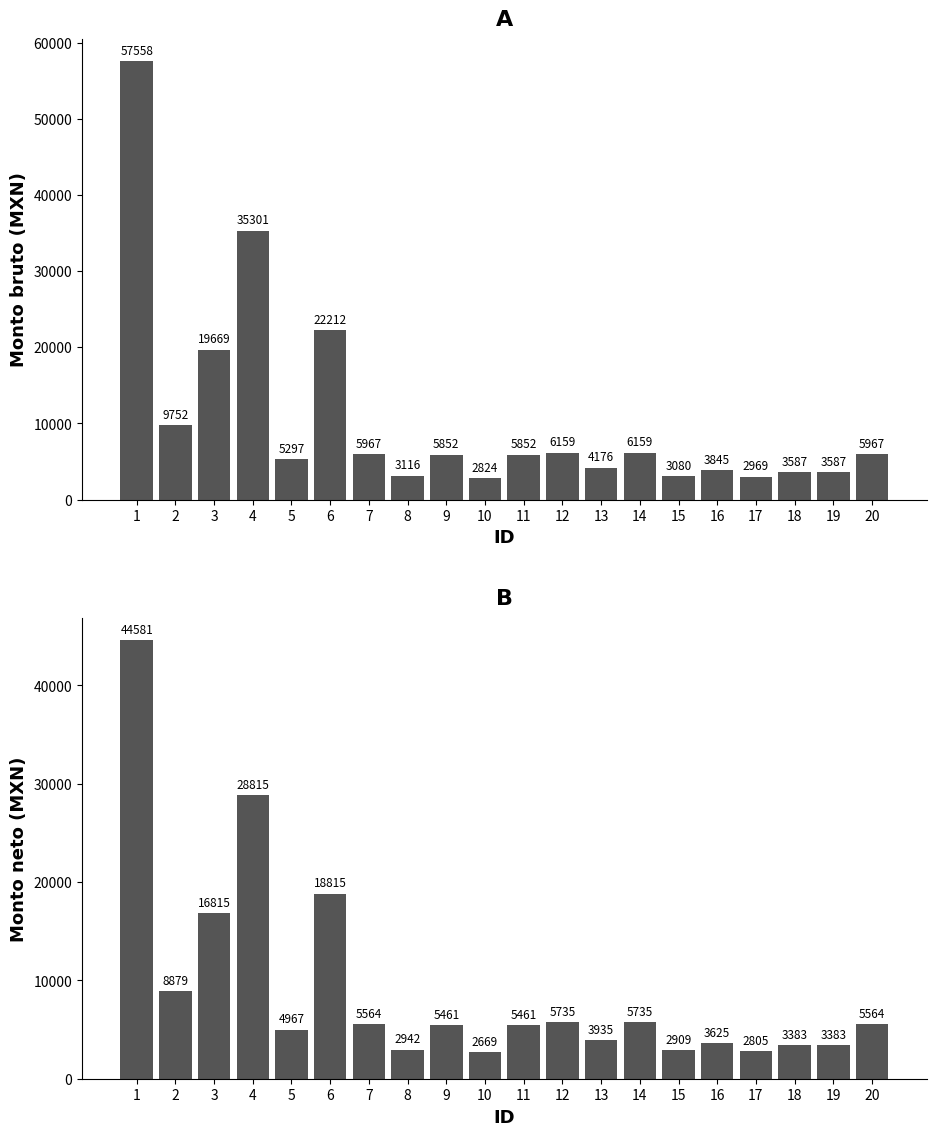

What is the spread (max minus min) of values at 15?

171.2